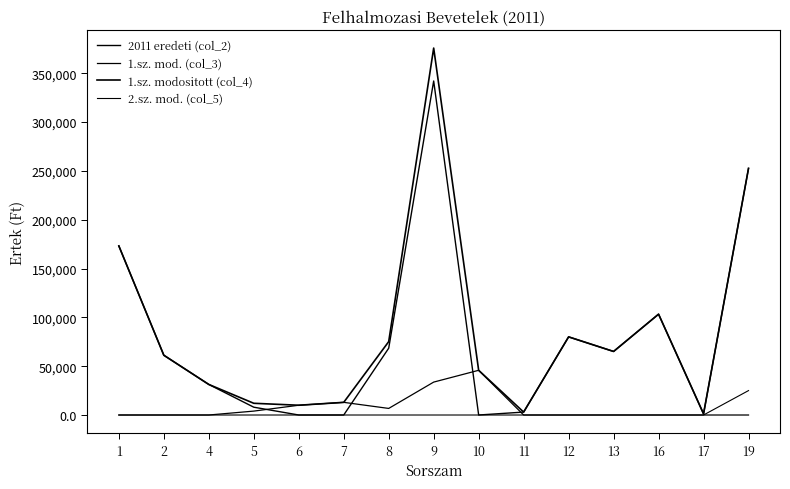

Does the chart have visible grid lines?

No